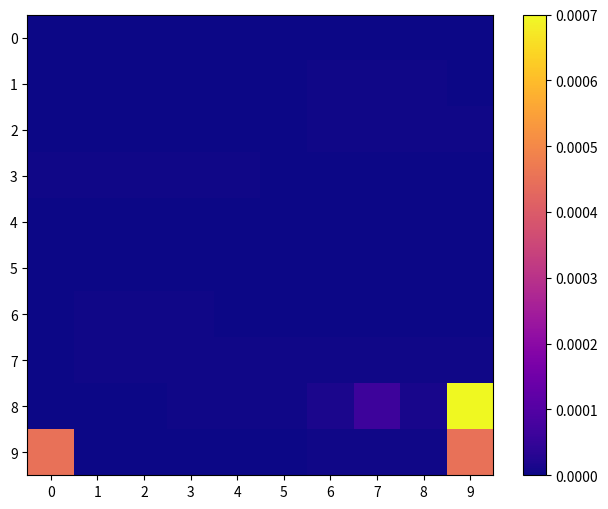

How many data points does each series have?

10